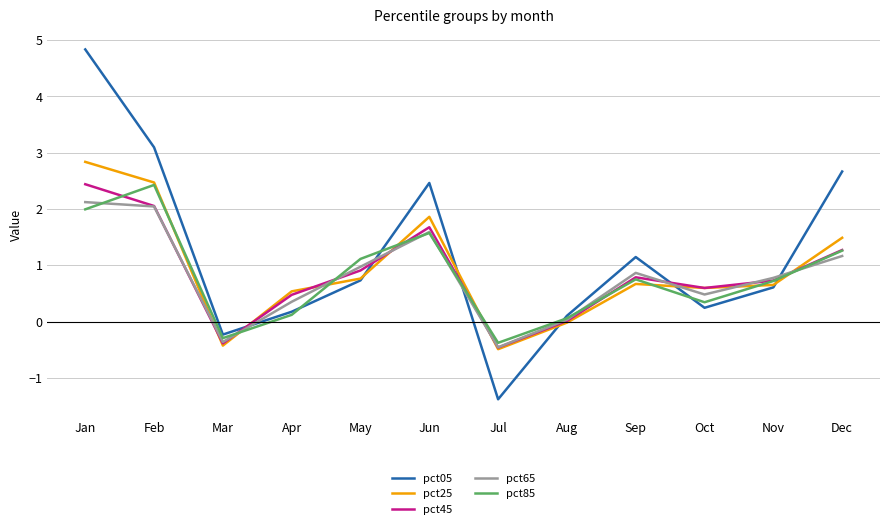

What is the sum of all pct25 values?

10.9